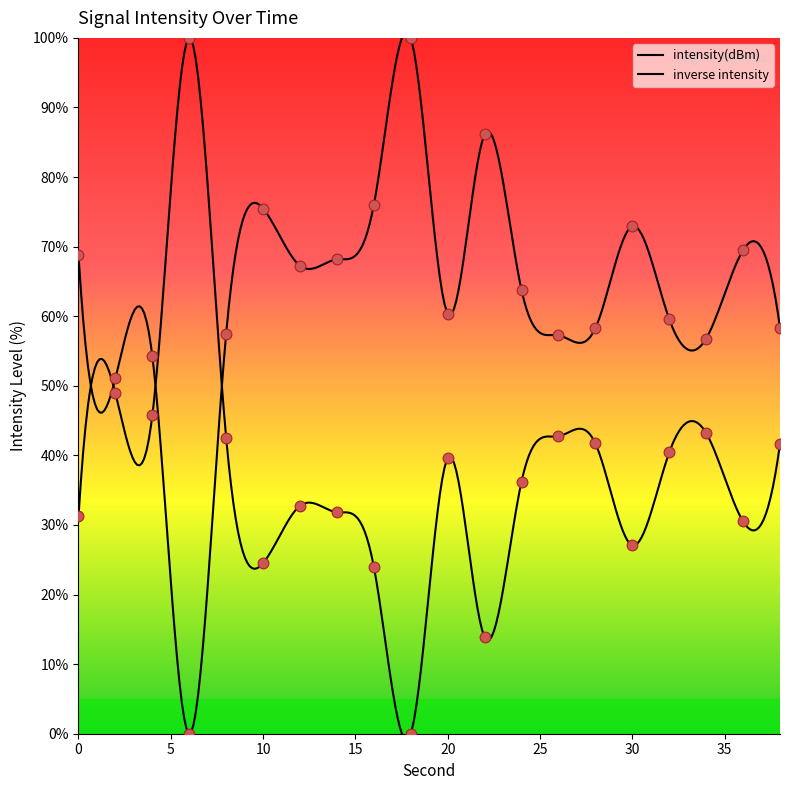

What is the ratio of the value at 28 to the value at 30?

1.5